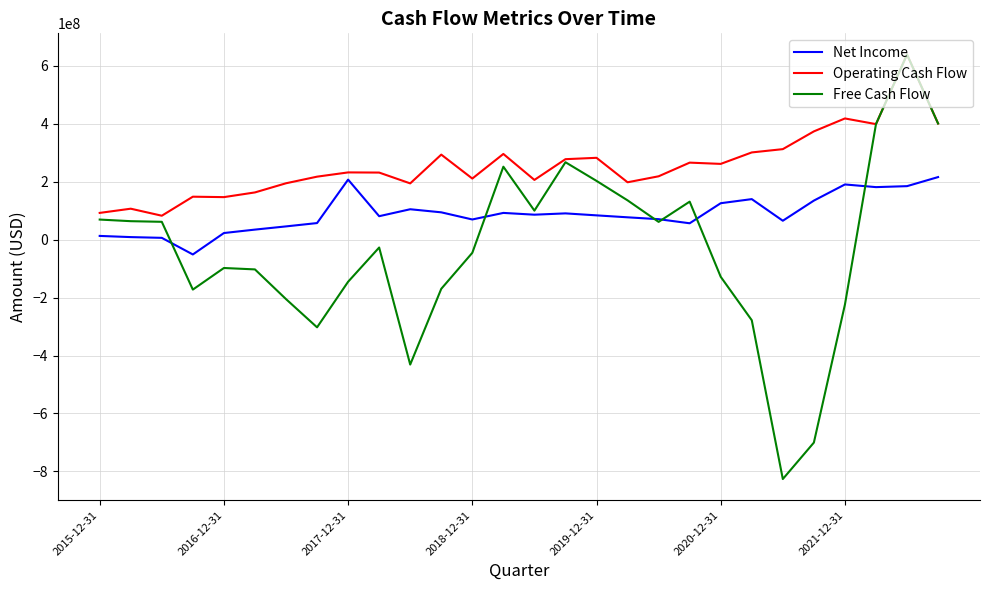

What is the difference between the maximum and minimum values in the Free Cash Flow series?

1465086000